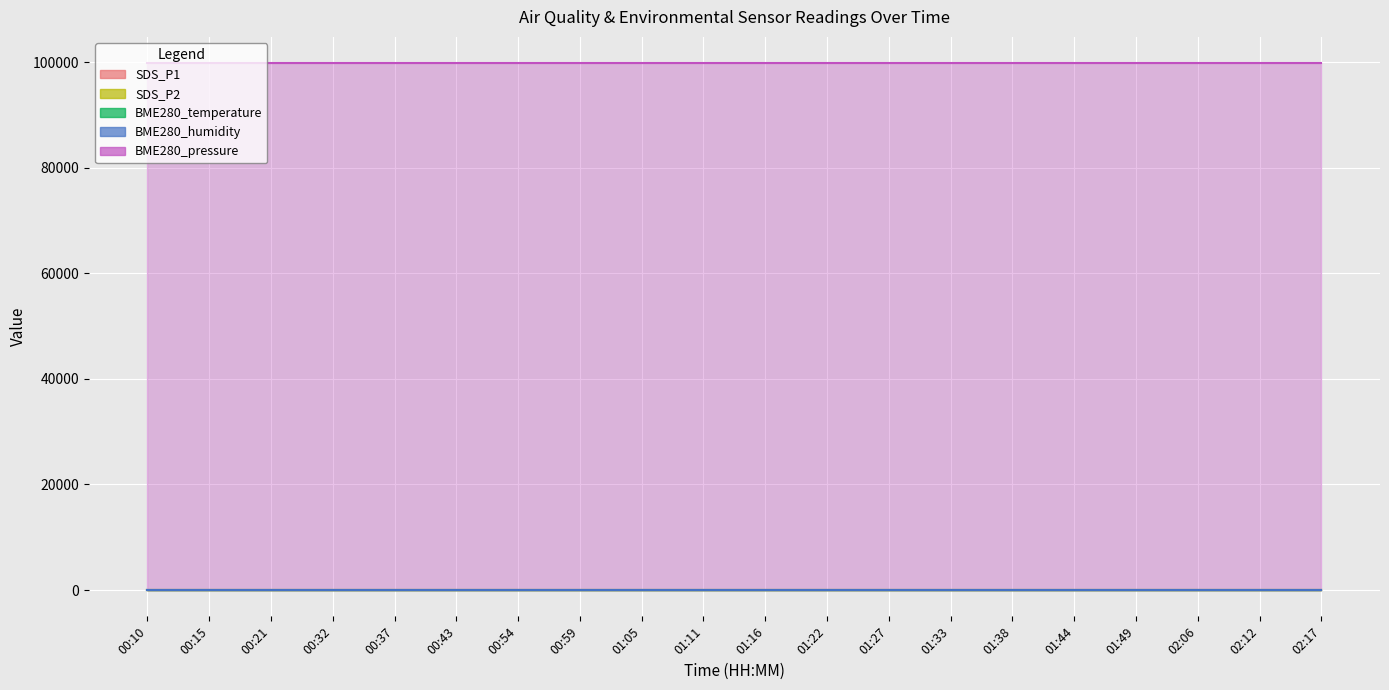

Reading left to right, transcribe all the data shown in this chart.

SDS_P1: 19.7	10.5	11.4	11.3	13.9	12.1	12.3	9.4	10.4	10.8	9.7	11.9	10.3	12.5	11.0	11.0	10.8	11.3	14.5	15.4
SDS_P2: 6.7	6.1	6.5	6.2	6.7	6.4	6.6	5.9	6.4	6.2	5.8	6.3	5.3	6.2	5.9	6.1	5.8	6.2	5.7	6.0
BME280_temperature: 15.6	15.4	15.3	15.0	14.8	14.8	14.7	14.8	14.8	14.8	14.8	14.8	14.9	14.8	14.5	14.5	14.3	14.3	14.3	14.3
BME280_humidity: 76.0	75.8	76.4	77.2	77.3	77.5	78.1	77.7	77.6	77.6	77.6	77.6	76.2	76.5	78.3	77.5	77.8	79.5	79.0	78.6
BME280_pressure: 99800.1	99795.1	99799.4	99791.3	99797.8	99798.8	99787.8	99791.3	99783.0	99779.3	99779.8	99775.4	99777.5	99775.4	99778.9	99780.3	99769.3	99778.7	99778.7	99786.3